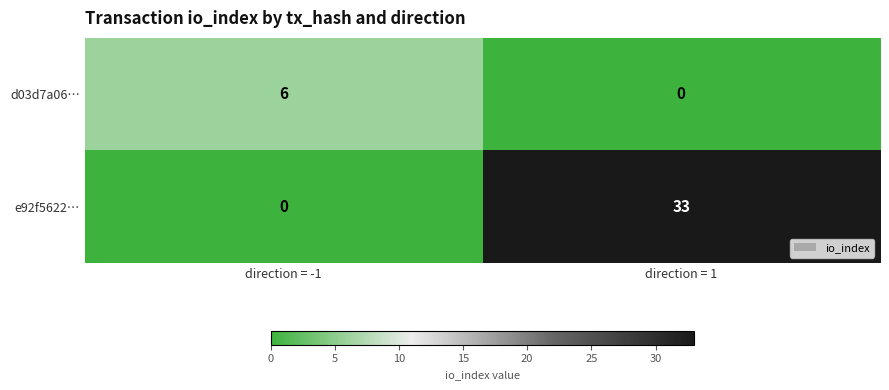

Reading left to right, extract all data points from this chart.

d03d7a06…: direction = -1=6	direction = 1=0
e92f5622…: direction = -1=0	direction = 1=33